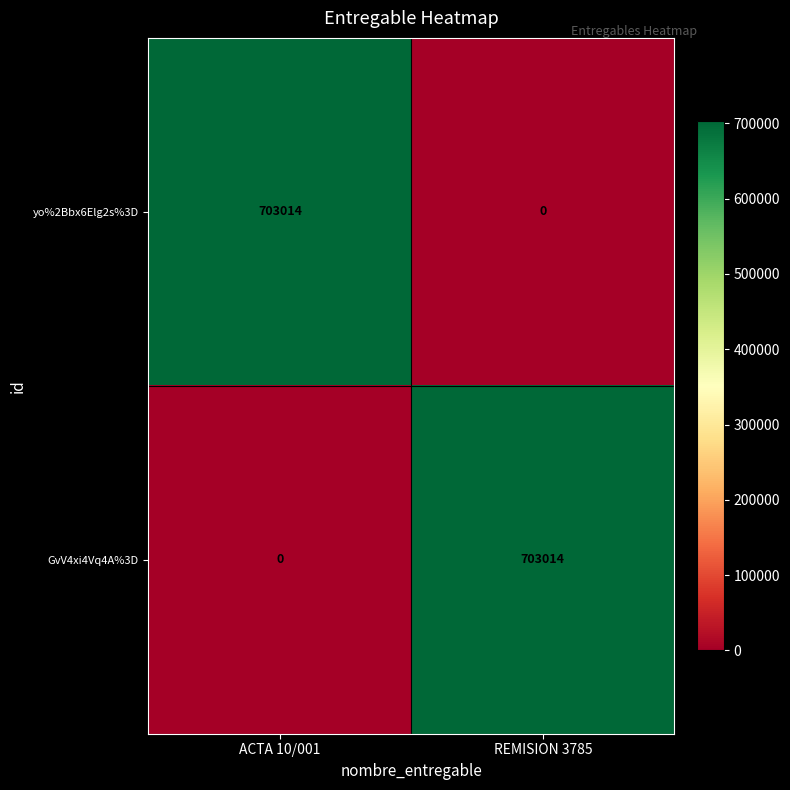

At which label is GvV4xi4Vq4A%3D closest to 351507?

ACTA 10/001